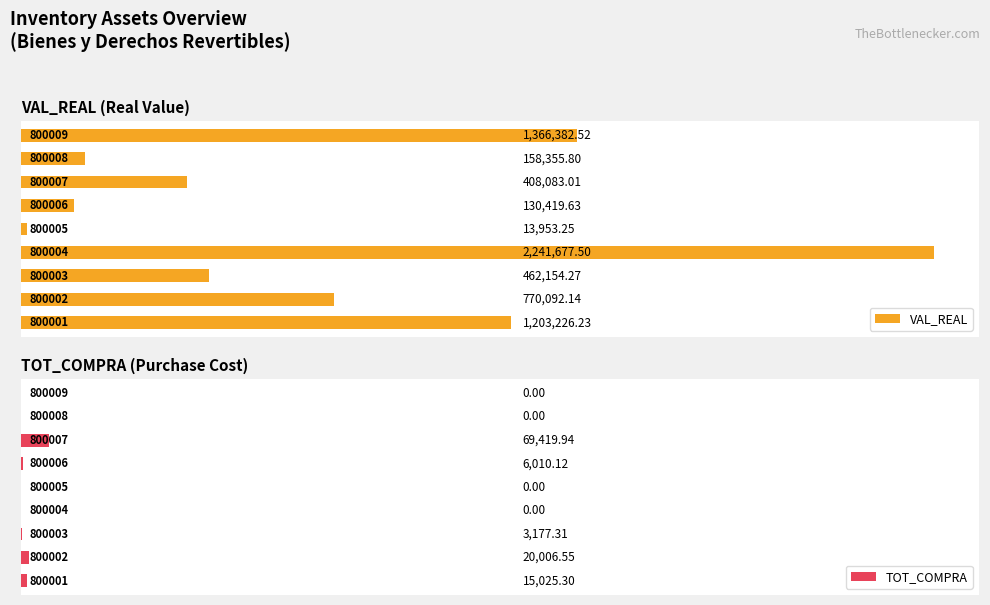

Reading left to right, extract all data points from this chart.

VAL_REAL: 1203226.2	770092.1	462154.3	2241677.5	13953.2	130419.6	408083.0	158355.8	1366382.5
TOT_COMPRA: 15025.3	20006.5	3177.3	0.0	0.0	6010.1	69419.9	0.0	0.0